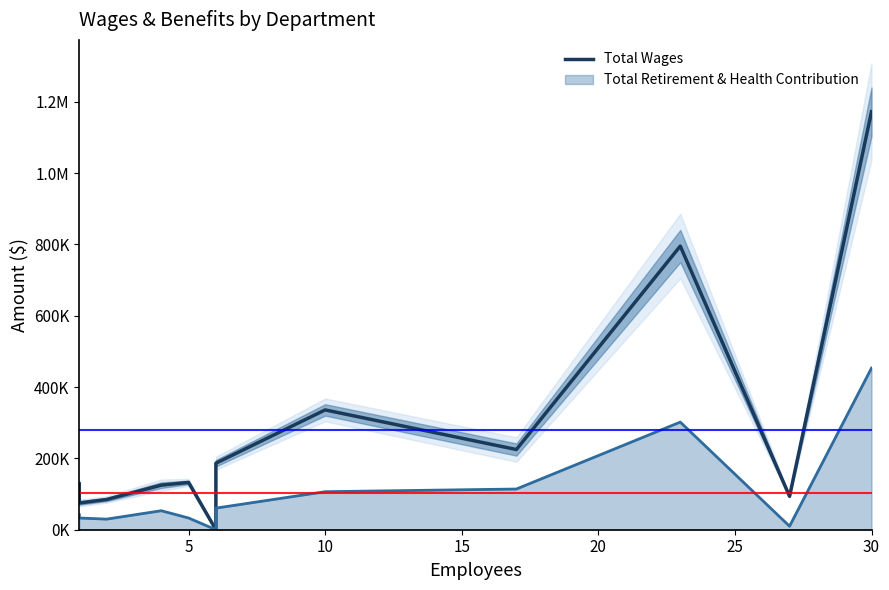

Reading left to right, what are all the values shown in this chart?

128143	75064	84709	124938	132540	0	186520	335926	224843	795253	93626	1172044